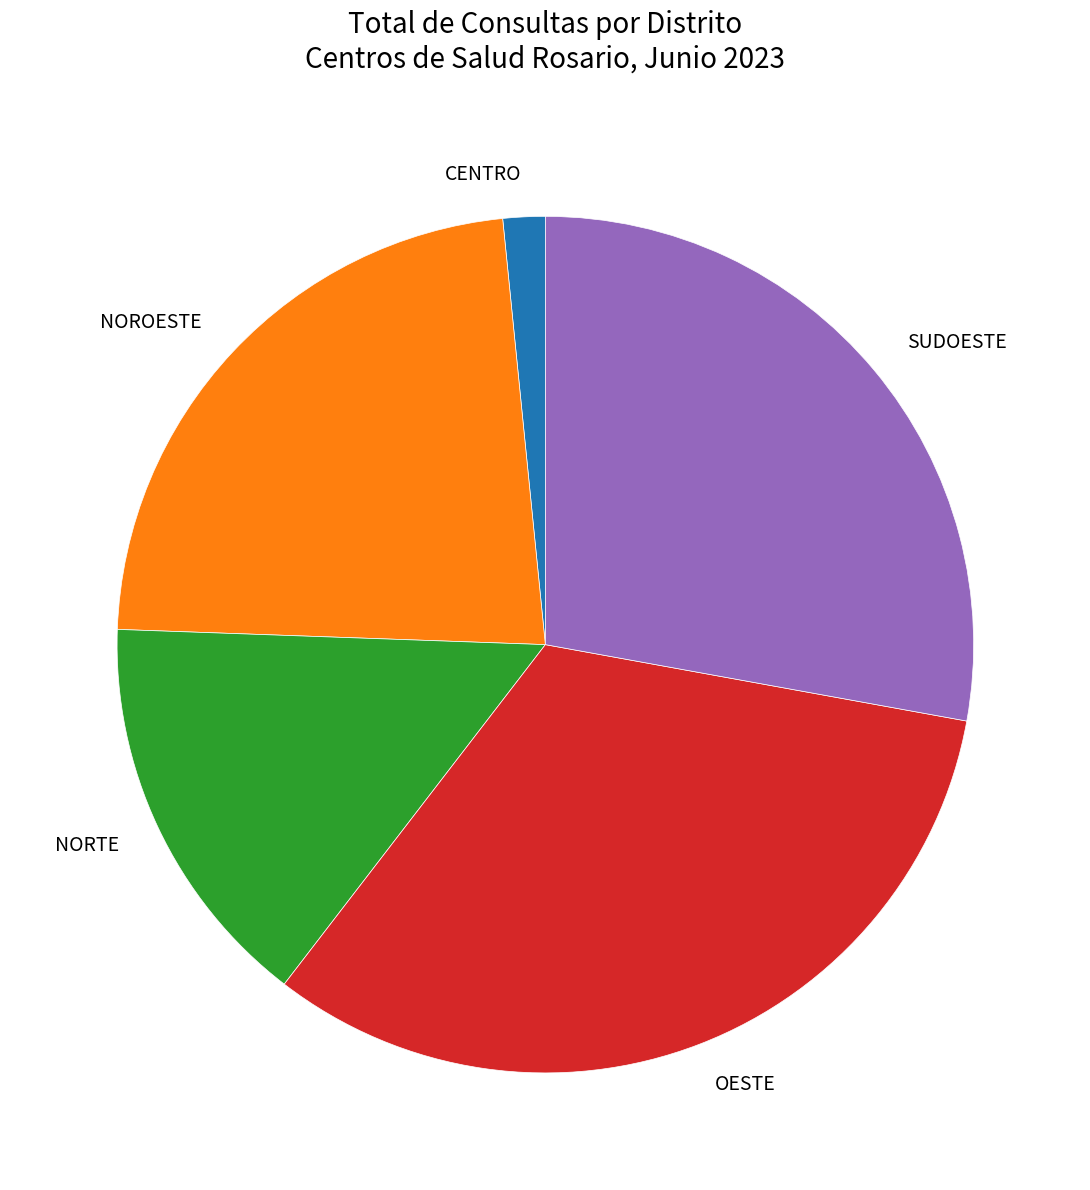

Rank the categories by value from lowest to highest.

CENTRO, NORTE, NOROESTE, SUDOESTE, OESTE